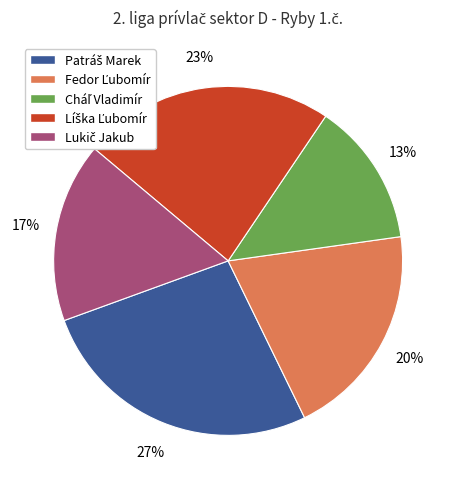

Is there any slice that represents more than half of the pie?

No